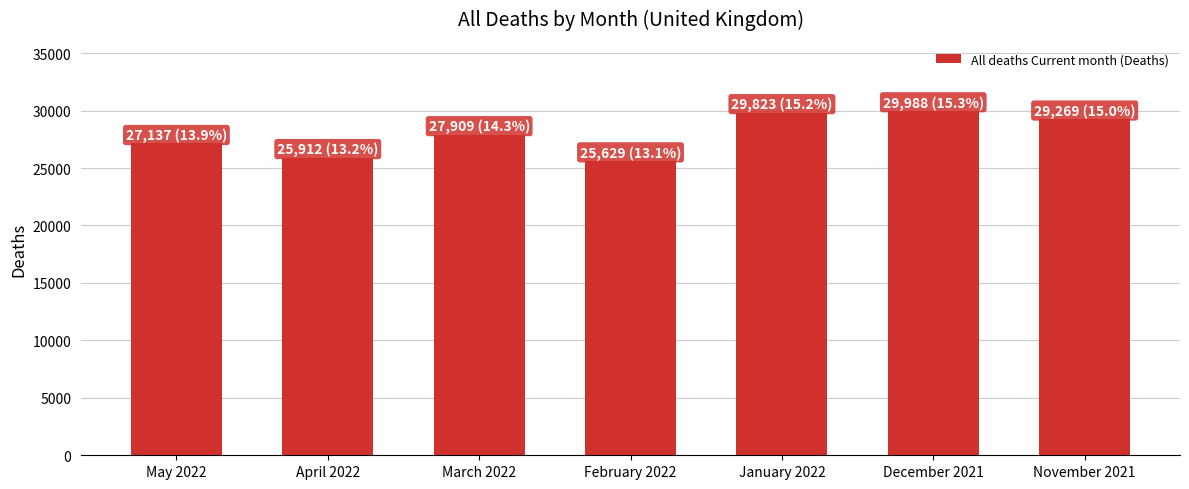

What position from the right is March 2022?

5